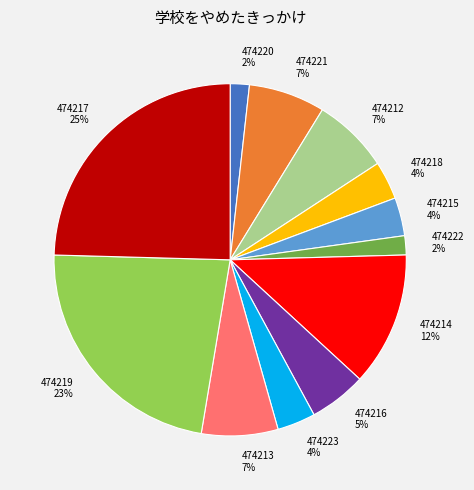

Which category has the biggest portion of the pie?

474217